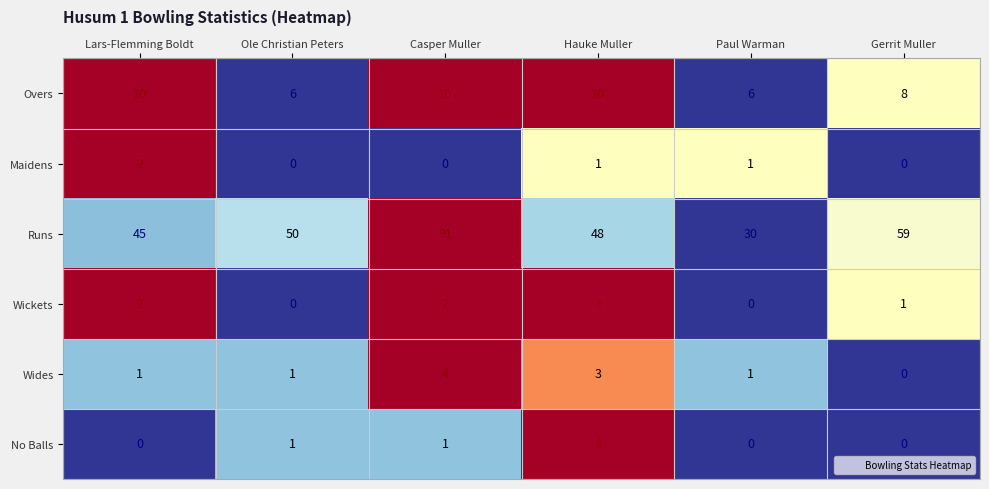

At how many categories does at least one series exceed 0?

6